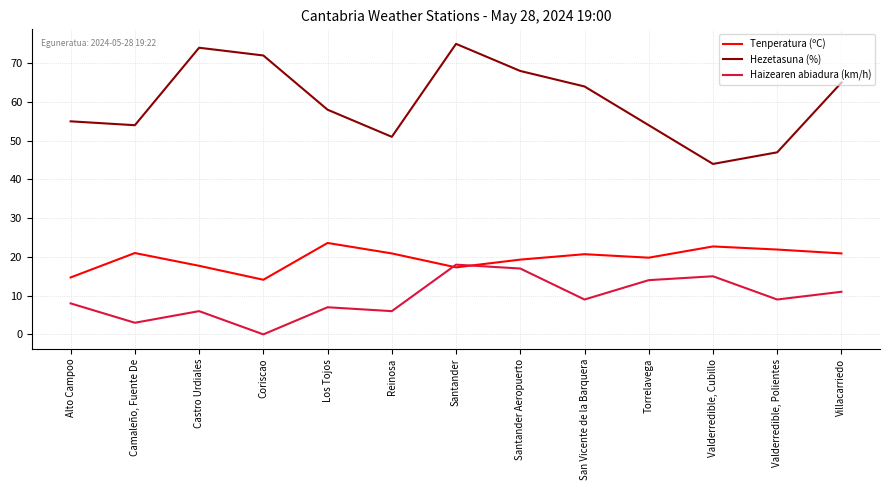

True or false: Hezetasuna (%) and Tenperatura (ºC) cross at least once.

False